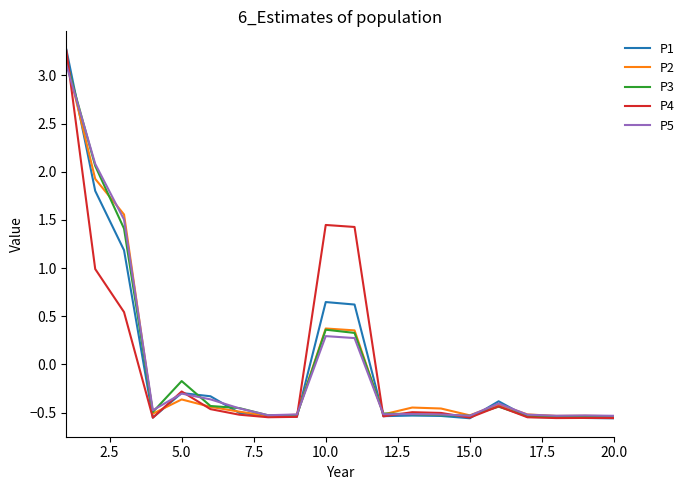

How many lines are shown in the chart?

5